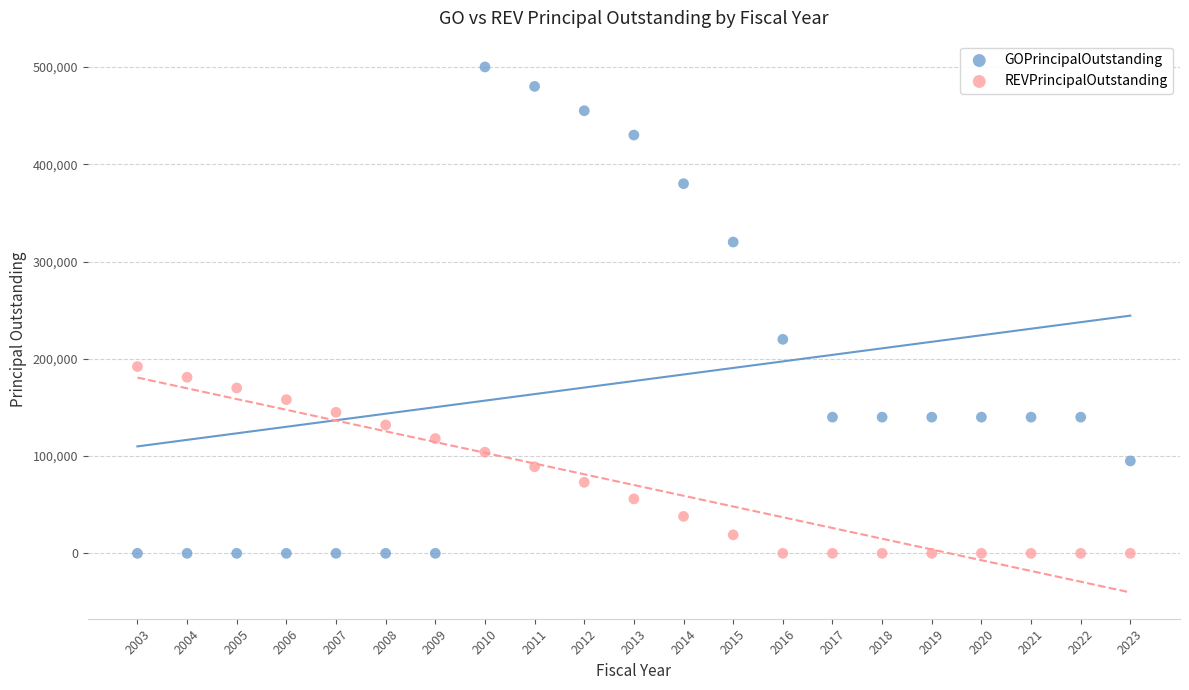

Which series has the widest spread of Y values?

GOPrincipalOutstanding